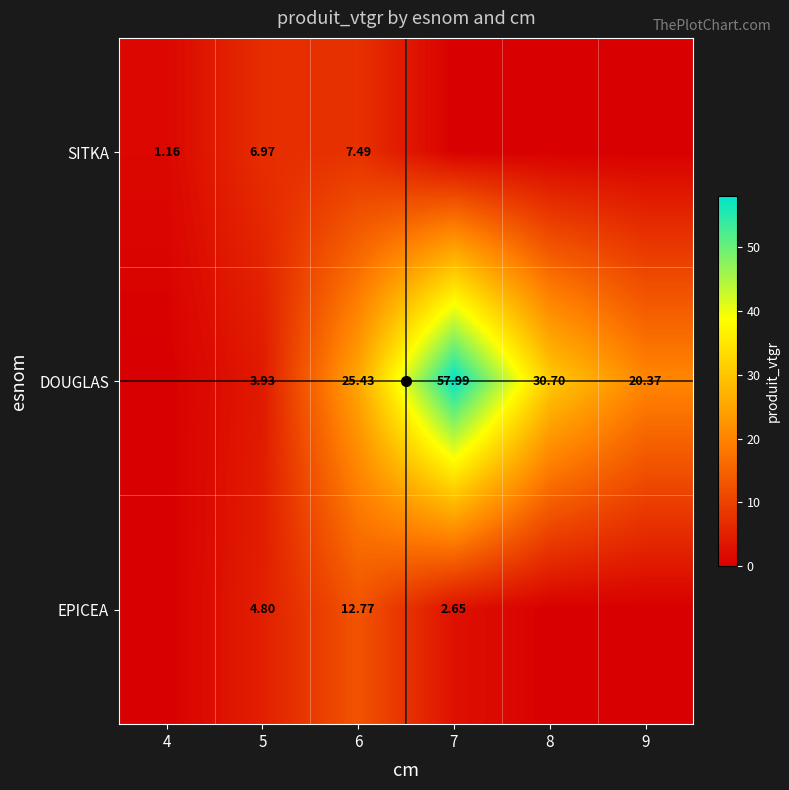

Is the value of SITKA at 5 greater than the value of DOUGLAS at 8?

No